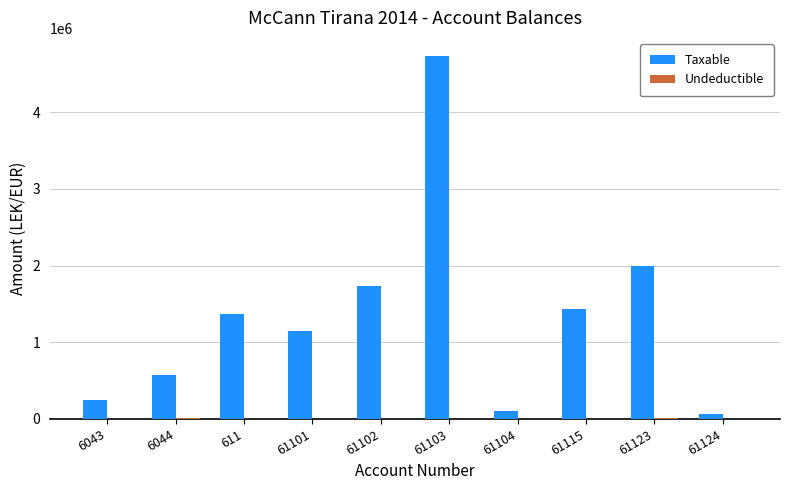

What is the total value across all series at 61101?

1149043.7